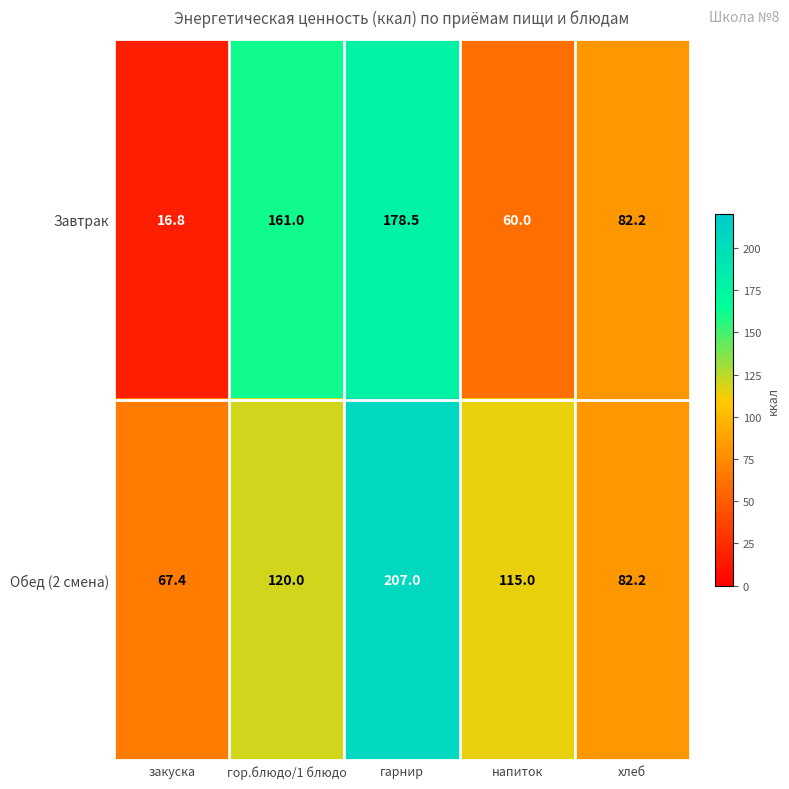

Is the value of Обед (2 смена) at хлеб greater than the value of Завтрак at закуска?

Yes